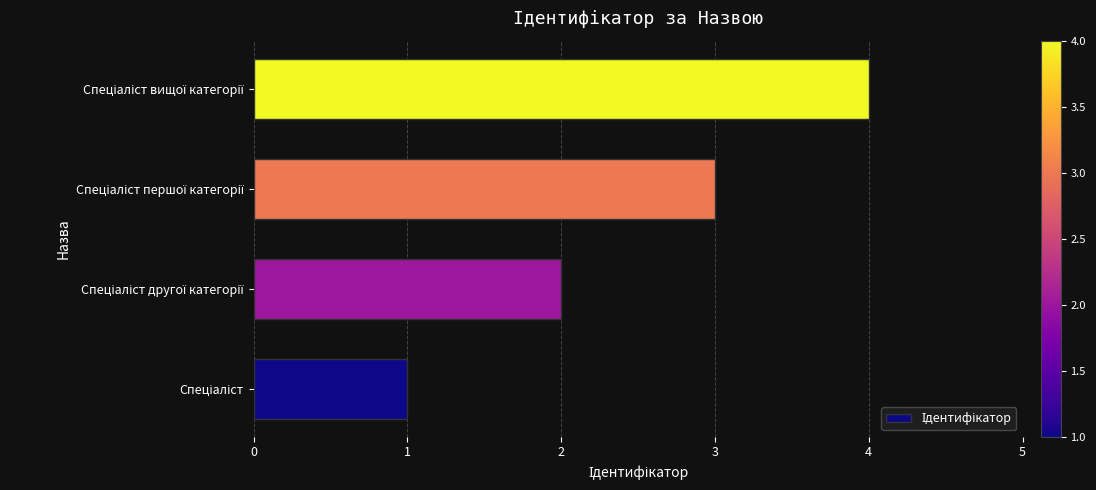

What is the maximum value shown in the chart?

4